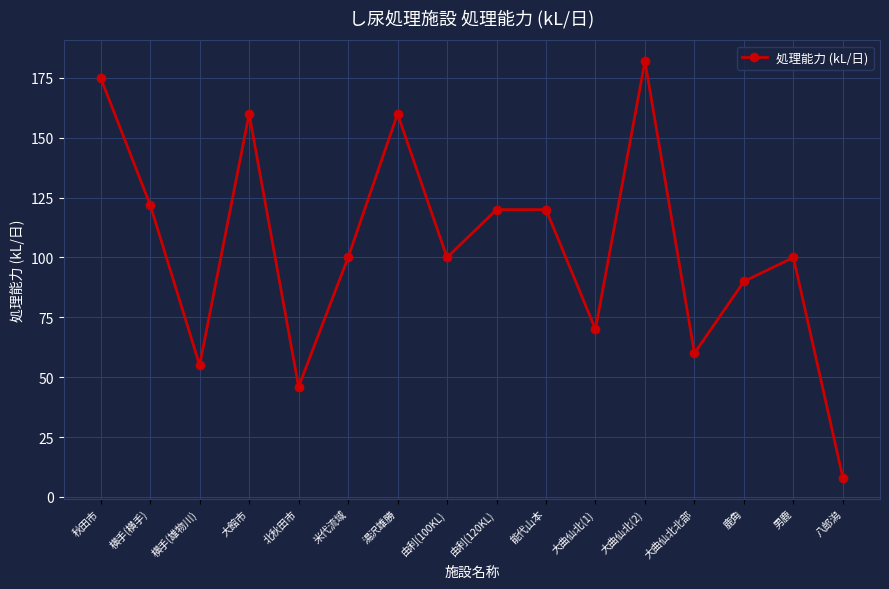

What position from the left is 大曲仙北(1)?

11